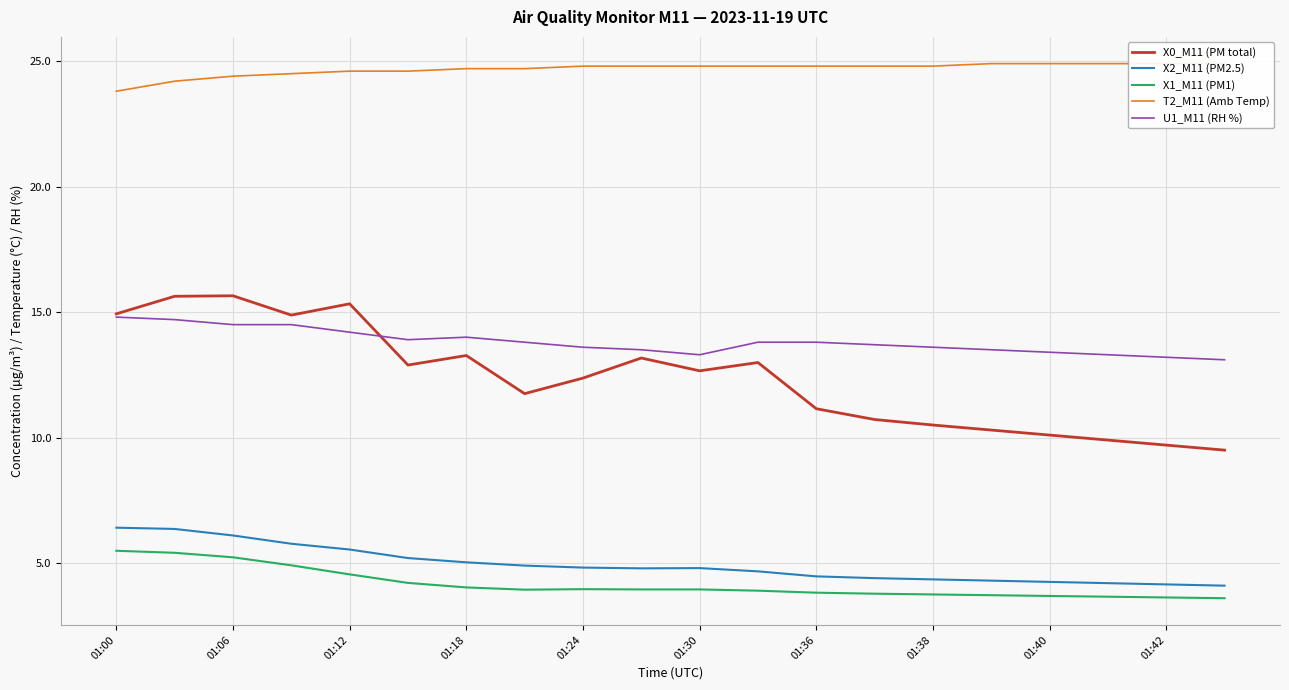

The value of X0_M11 (PM total) at 01:06 is 15.7. True or false?

True